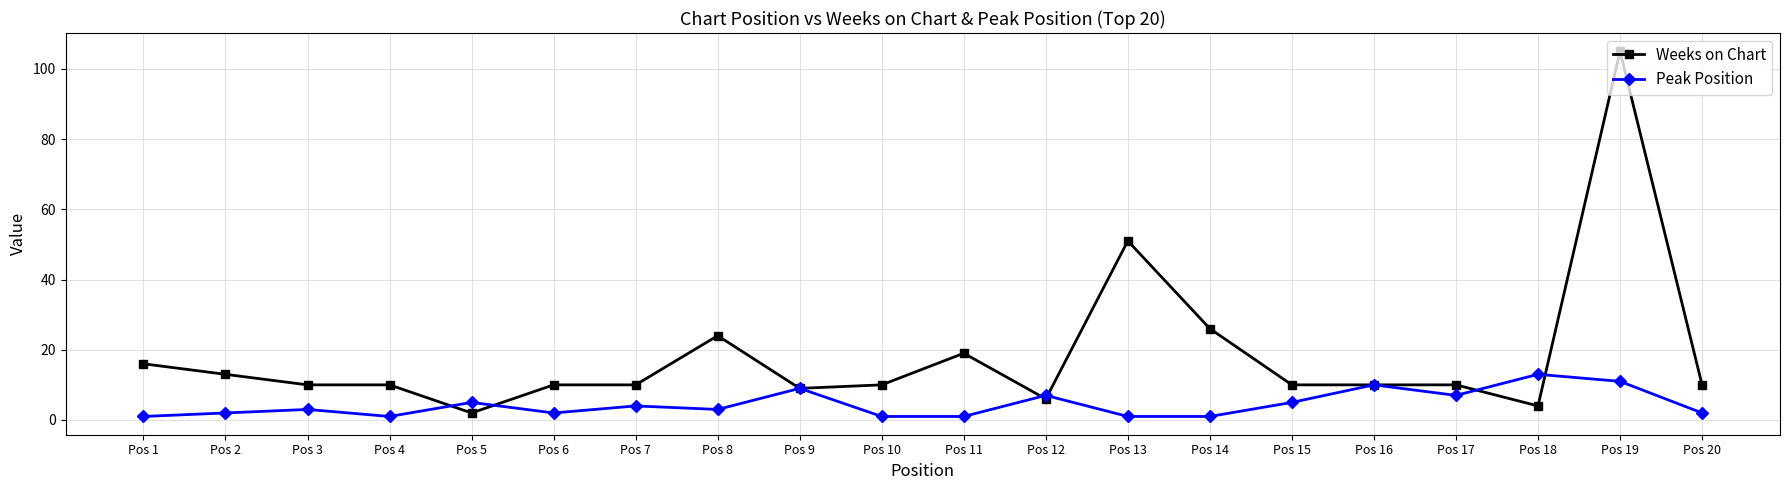

Rank the series by their maximum value, from highest to lowest.

Weeks on Chart, Peak Position